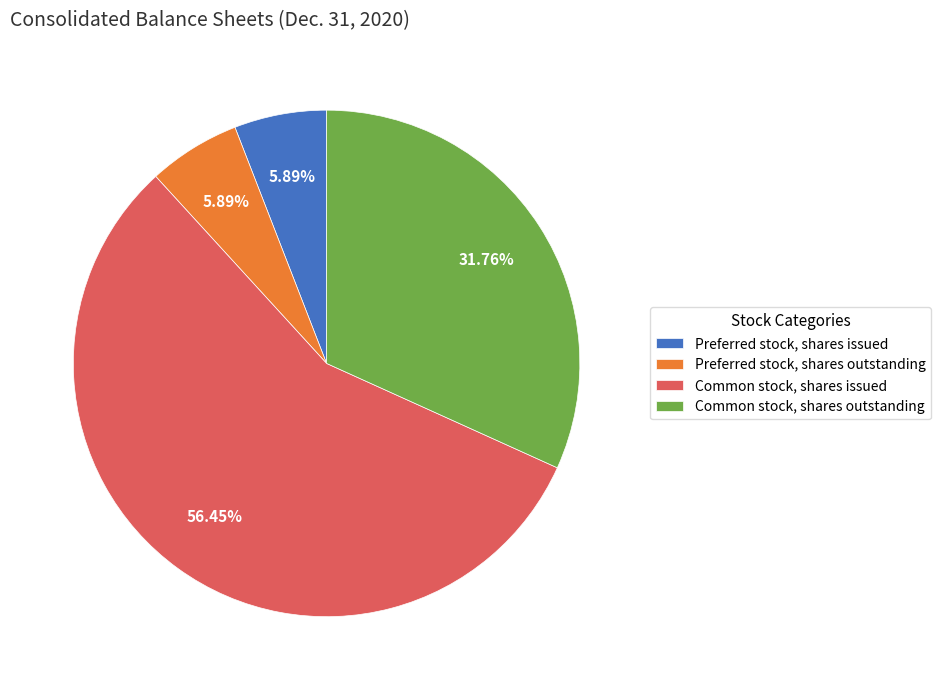

Combined, do Common stock, shares issued and Preferred stock, shares issued account for over 50%?

Yes